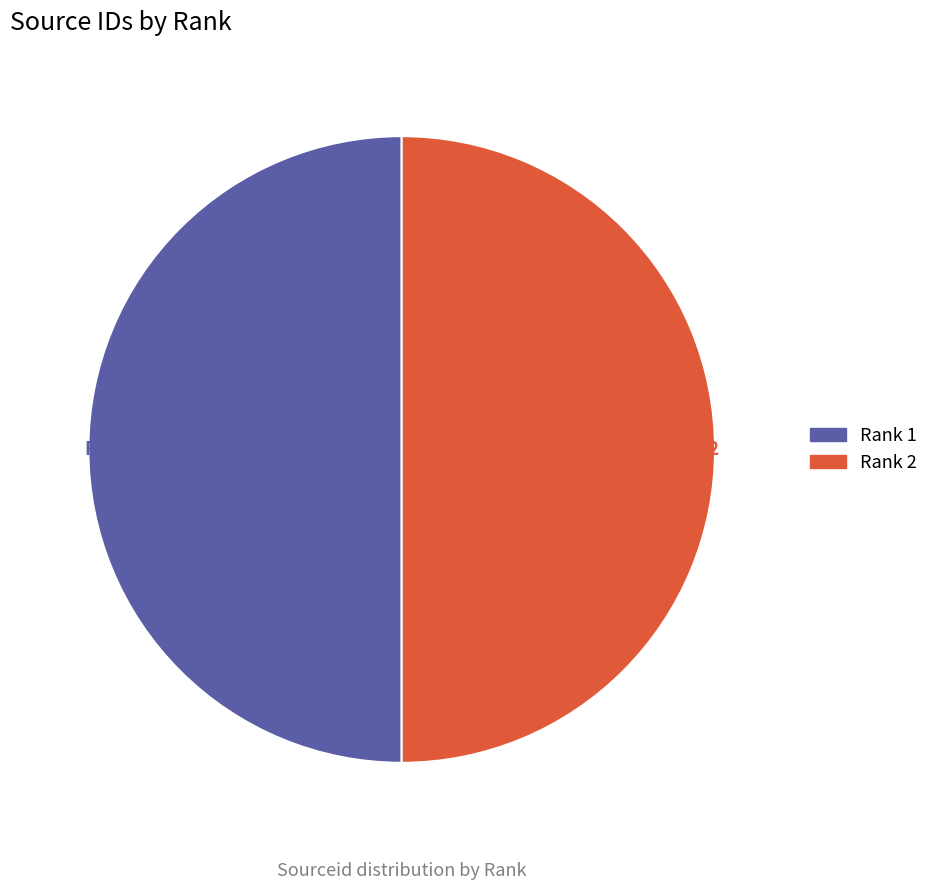

What is the ratio of the value at Rank 2 to the value at Rank 1?

1.0